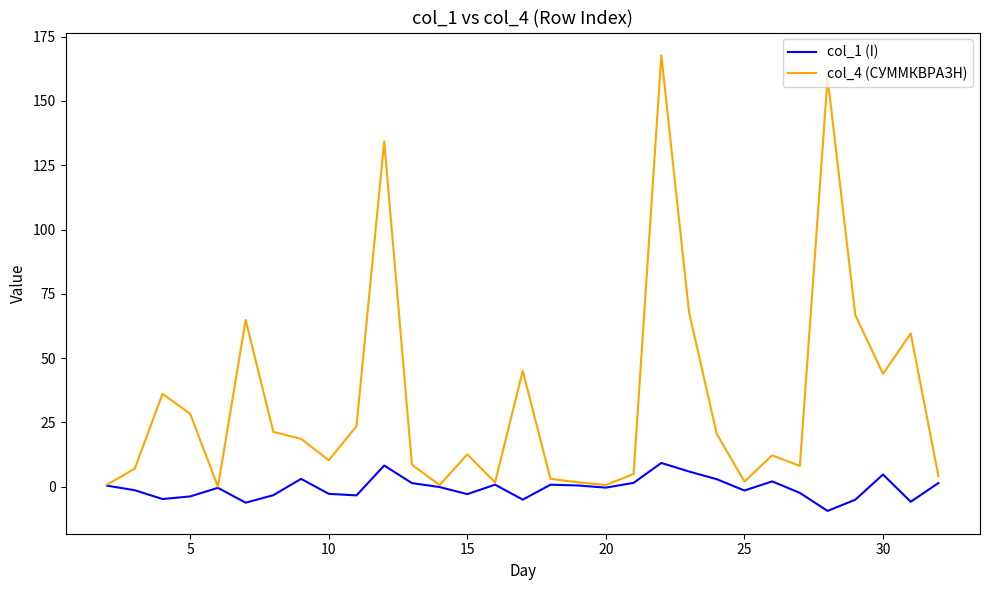

True or false: col_1 (I) has more than 1 points higher than both neighbors.

True